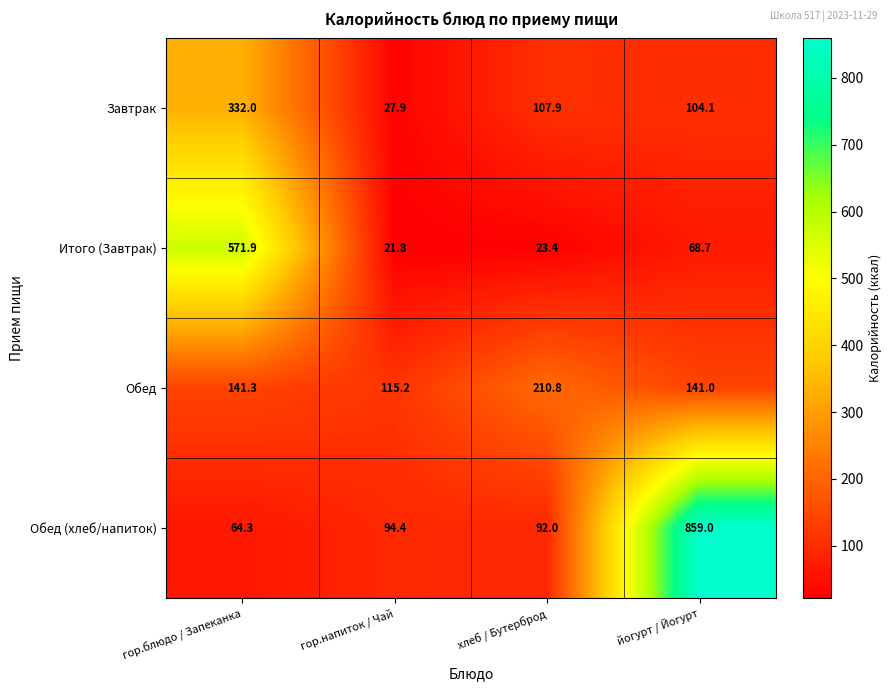

What is the sum of all Итого (Завтрак) values?

685.8